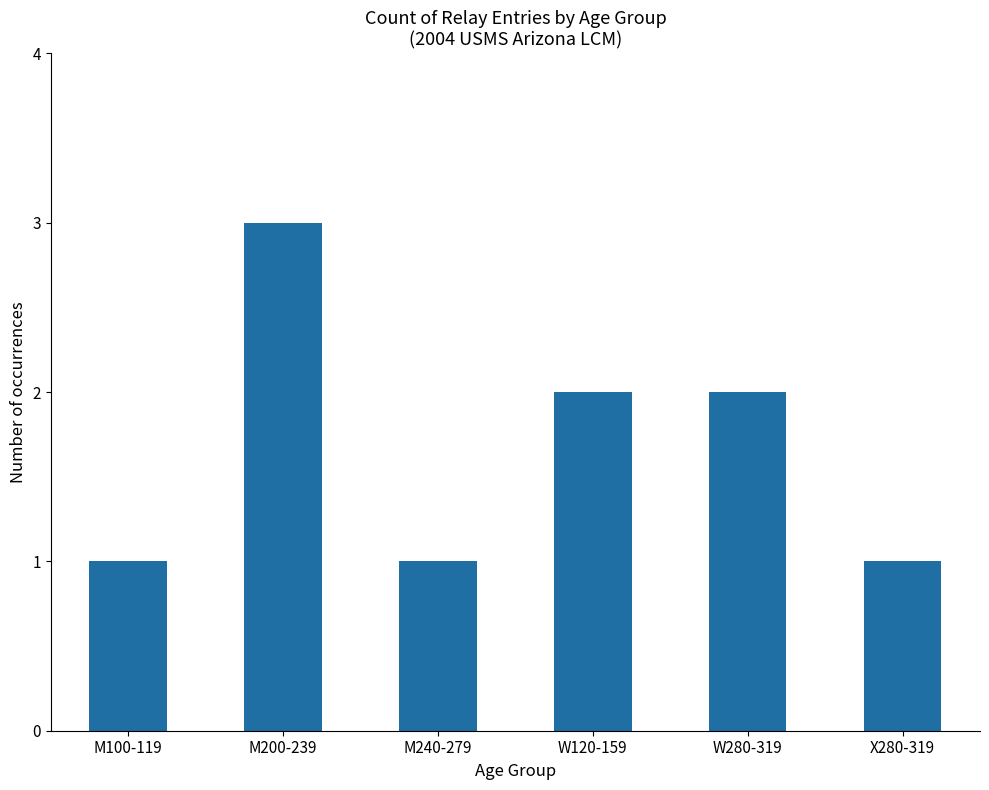

Where does the data first go above 2?

M200-239